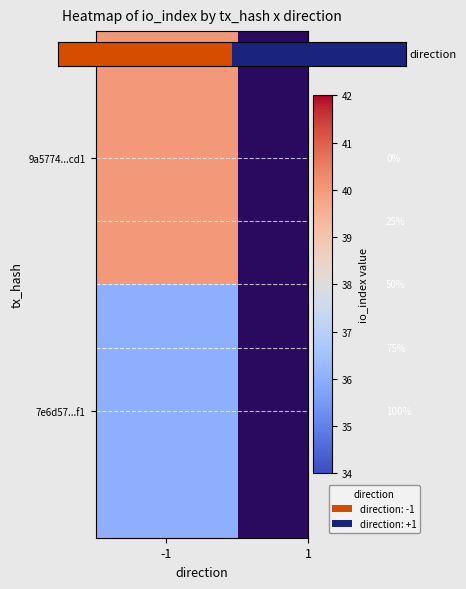

Rank the categories by value from highest to lowest.

1, -1